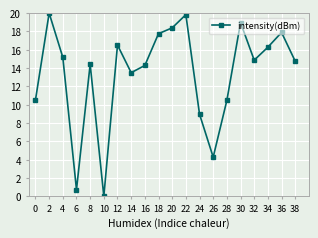

What is the average value?

13.4